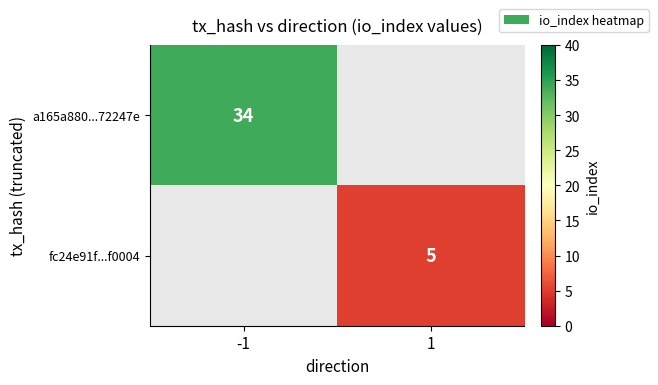

The a165a880...72247e series shows 11 at -1. True or false?

False